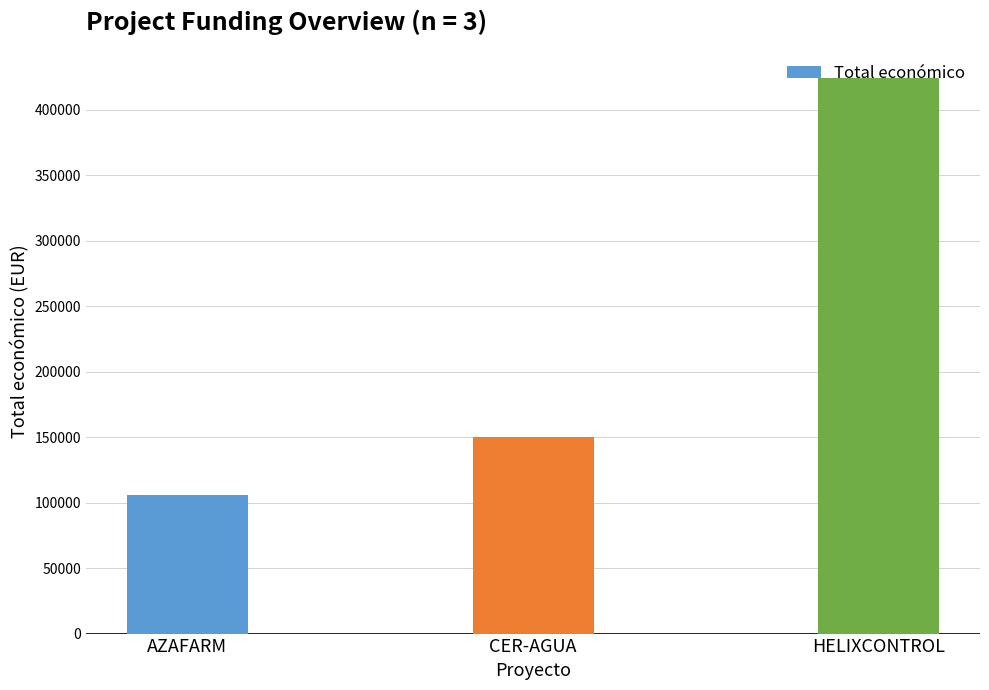

Which category has the lowest value across all series?

AZAFARM